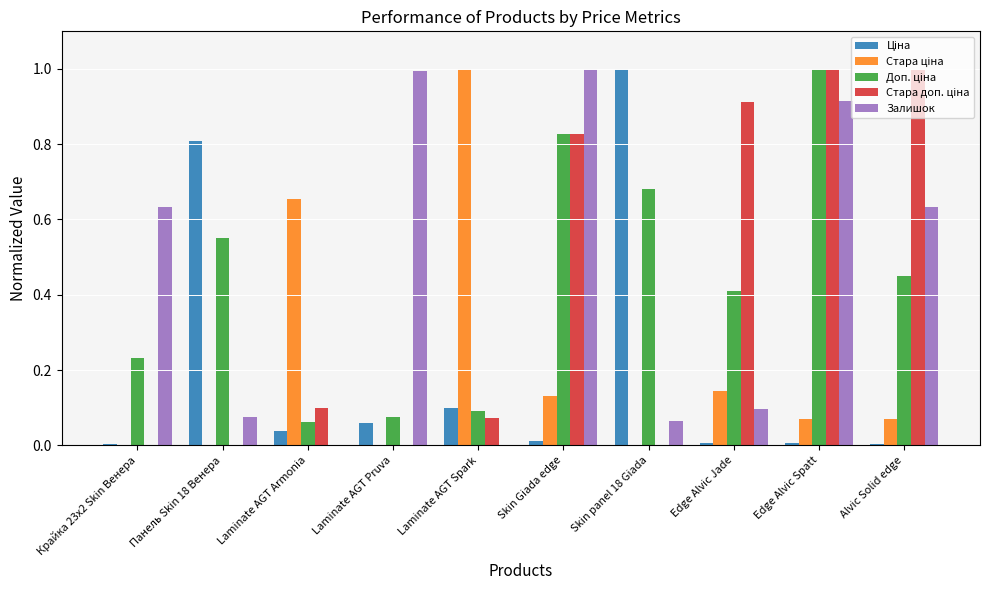

At which category is the sum across all series the highest?

Edge Alvic Spatt